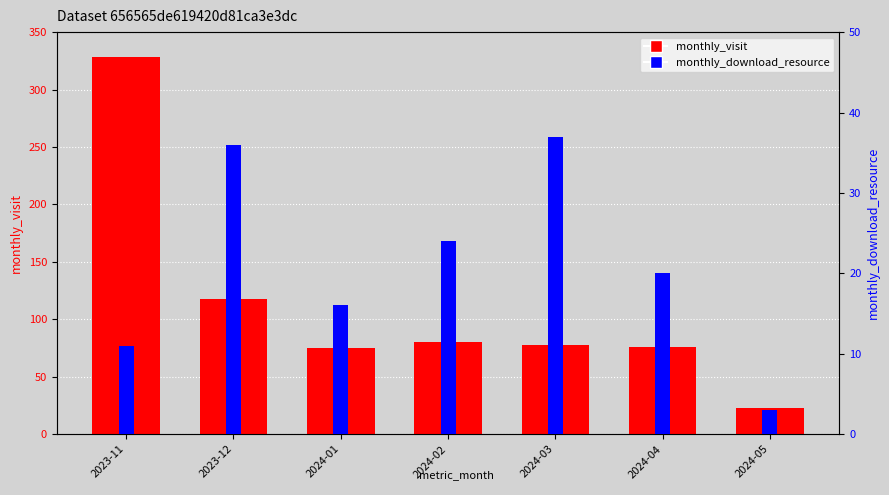

What is the value of the monthly_visit bar at the 7th from the left?

23